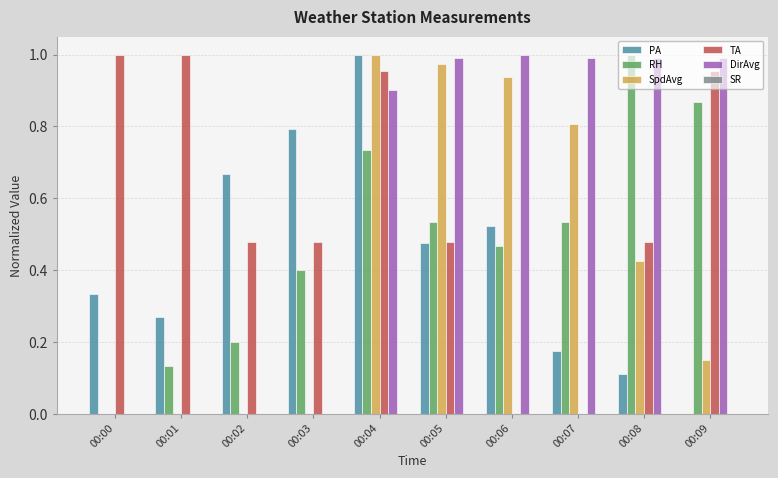

At which label does RH reach its peak?

00:08